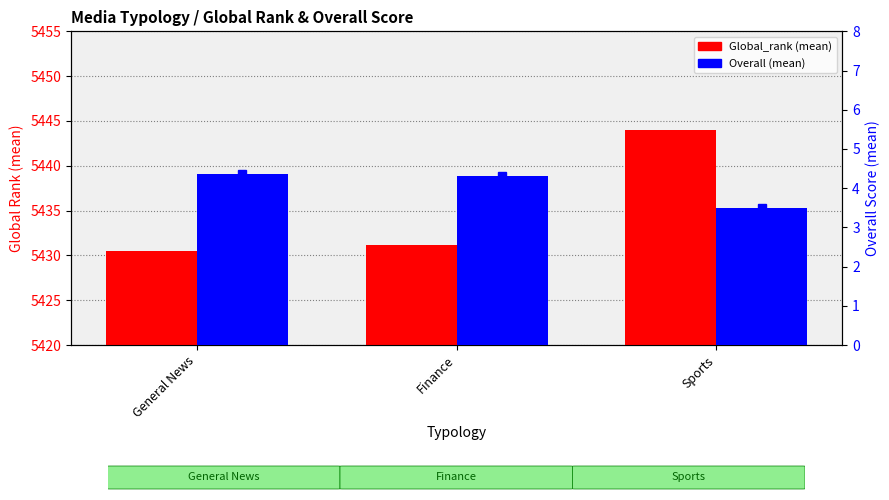

Rank the series at Finance from lowest to highest value.

Overall (mean), Global_rank (mean)